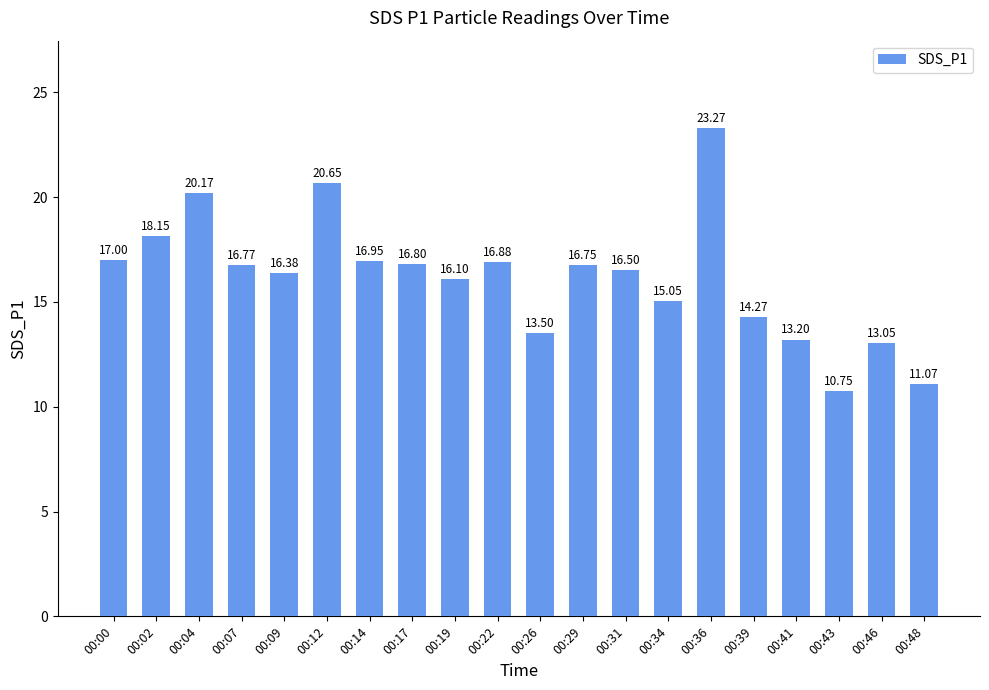

Which has a higher value, 00:48 or 00:26?

00:26